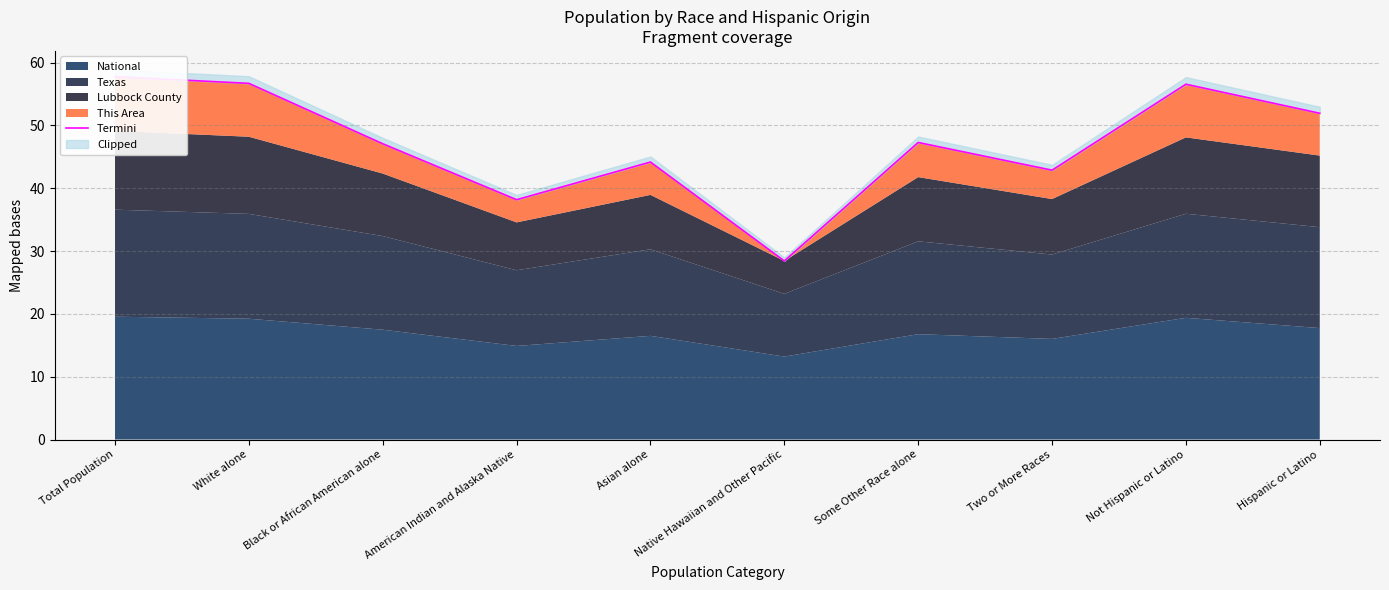

What is the label of the 5th point from the right?

Native Hawaiian and Other Pacific